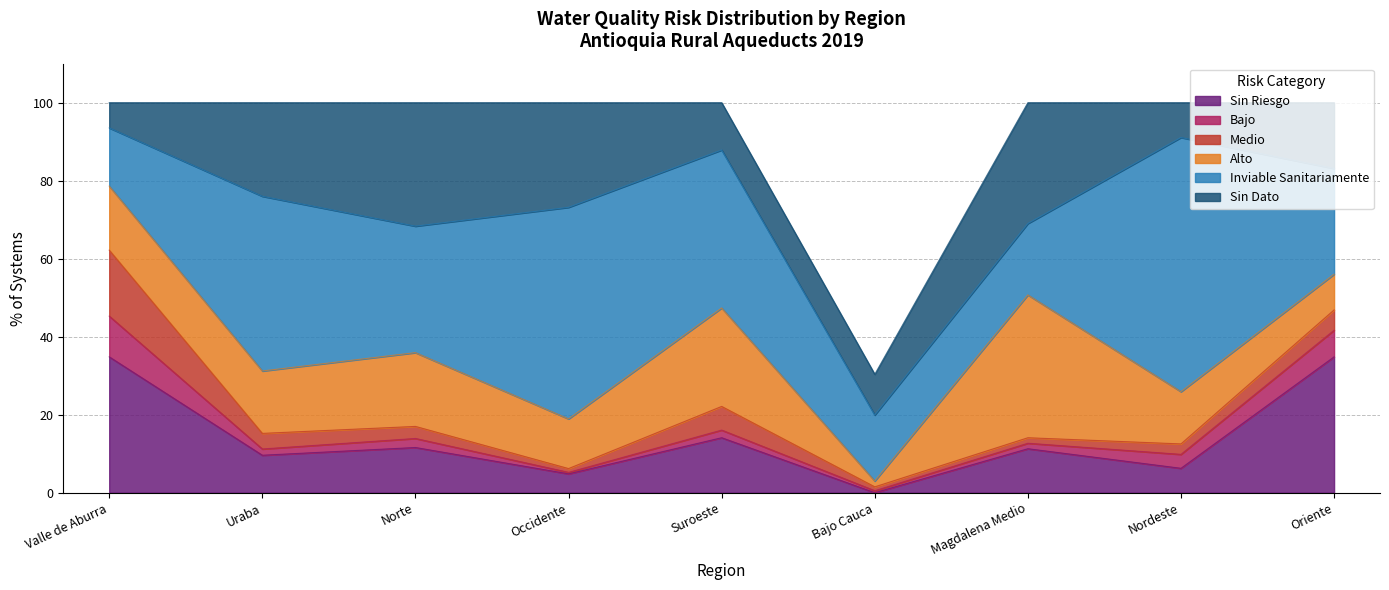

Reading left to right, extract all data points from this chart.

Sin Riesgo: Valle de Aburra=34.8	Uraba=9.6	Norte=11.6	Occidente=4.8	Suroeste=14.1	Bajo Cauca=0.0	Magdalena Medio=11.3	Nordeste=6.2	Oriente=34.8
Bajo: Valle de Aburra=10.4	Uraba=1.6	Norte=2.3	Occidente=0.4	Suroeste=2.0	Bajo Cauca=0.5	Magdalena Medio=1.4	Nordeste=3.6	Oriente=6.8
Medio: Valle de Aburra=16.9	Uraba=4.0	Norte=3.1	Occidente=1.0	Suroeste=6.1	Bajo Cauca=1.0	Magdalena Medio=1.4	Nordeste=2.7	Oriente=5.2
Alto: Valle de Aburra=16.4	Uraba=16.0	Norte=18.9	Occidente=12.7	Suroeste=25.2	Bajo Cauca=1.5	Magdalena Medio=36.6	Nordeste=13.4	Oriente=9.2
Inviable Sanitariamente: Valle de Aburra=14.9	Uraba=44.8	Norte=32.4	Occidente=54.2	Suroeste=40.5	Bajo Cauca=16.9	Magdalena Medio=18.3	Nordeste=65.2	Oriente=27.1
Sin Dato: Valle de Aburra=6.5	Uraba=24.0	Norte=31.7	Occidente=26.8	Suroeste=12.1	Bajo Cauca=10.4	Magdalena Medio=31.0	Nordeste=8.9	Oriente=16.9